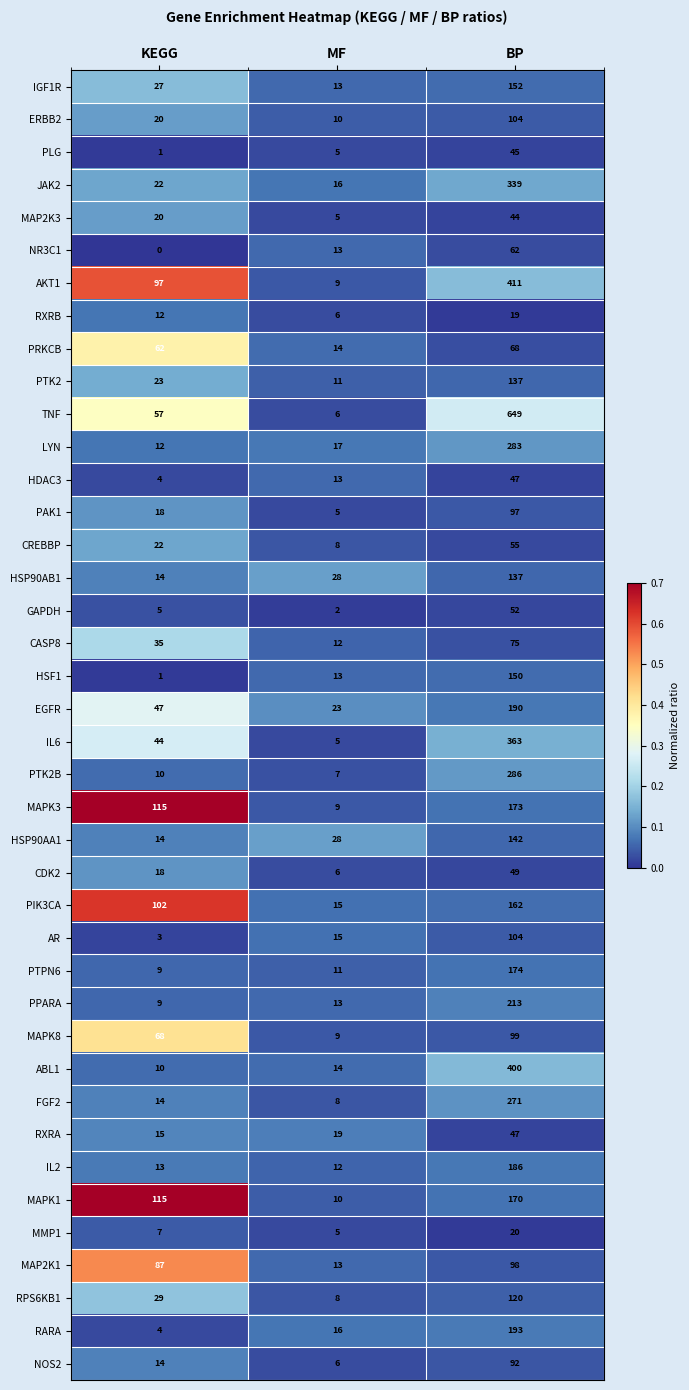

At which label does EGFR reach its peak?

BP